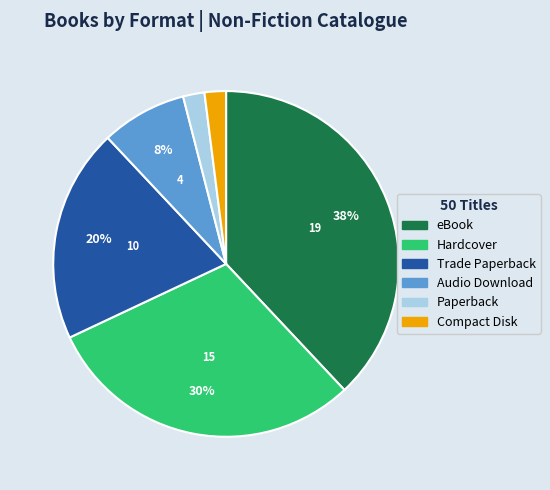

What is the ratio of the value at Hardcover to the value at Paperback?

15.0